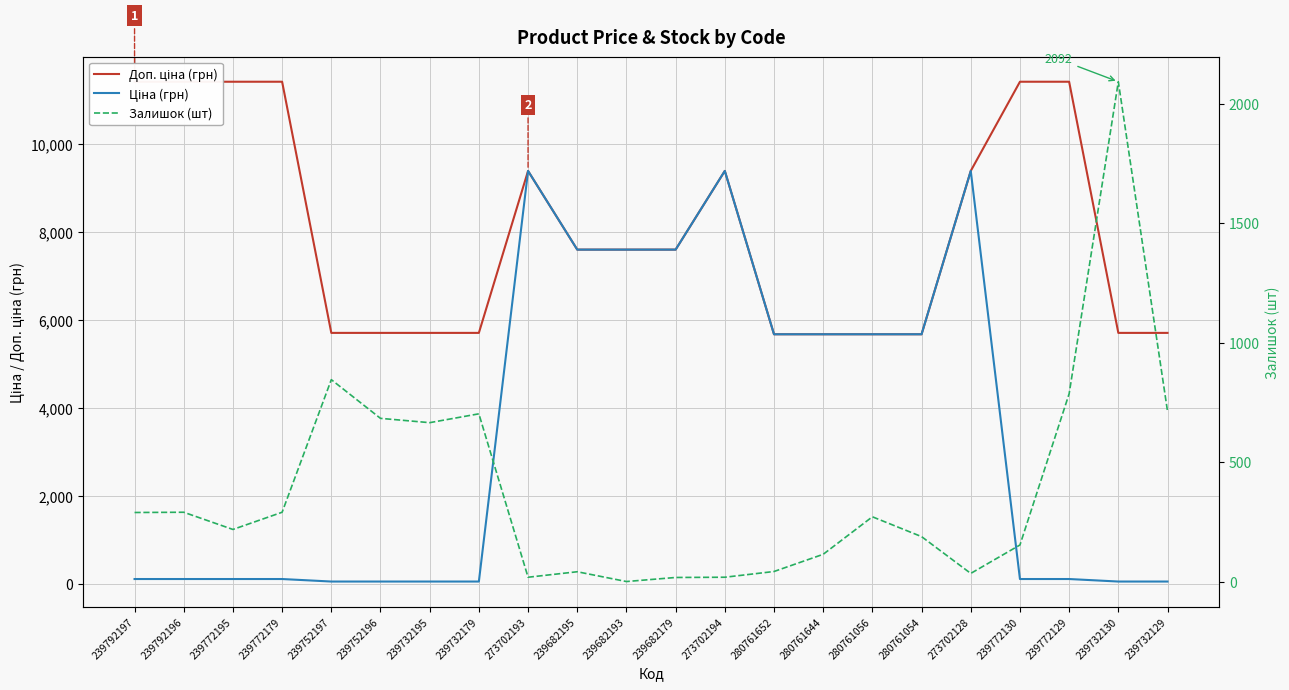

Reading right to left, transcribe all the data shown in this chart.

Доп. ціна (грн): 239732129=5705.0	239732130=5705.0	239772129=11410.0	239772130=11410.0	273702128=9384.0	280761054=5673.8	280761056=5673.8	280761644=5673.8	280761652=5673.8	273702194=9384.0	239682179=7596.5	239682193=7596.5	239682195=7596.5	273702193=9384.0	239732179=5705.0	239732195=5705.0	239752196=5705.0	239752197=5705.0	239772179=11410.0	239772195=11410.0	239792196=11410.0	239792197=11410.0
Ціна (грн): 239732129=57.0	239732130=57.0	239772129=114.1	239772130=114.1	273702128=9384.0	280761054=5673.8	280761056=5673.8	280761644=5673.8	280761652=5673.8	273702194=9384.0	239682179=7596.5	239682193=7596.5	239682195=7596.5	273702193=9384.0	239732179=57.0	239732195=57.0	239752196=57.0	239752197=57.0	239772179=114.1	239772195=114.1	239792196=114.1	239792197=114.1
Залишок (шт): 239732129=713.0	239732130=2092.0	239772129=786.0	239772130=153.0	273702128=34.0	280761054=188.0	280761056=271.0	280761644=114.0	280761652=42.0	273702194=18.0	239682179=17.0	239682193=0.0	239682195=41.0	273702193=18.0	239732179=702.0	239732195=665.0	239752196=683.0	239752197=845.0	239772179=290.0	239772195=218.0	239792196=290.0	239792197=289.0